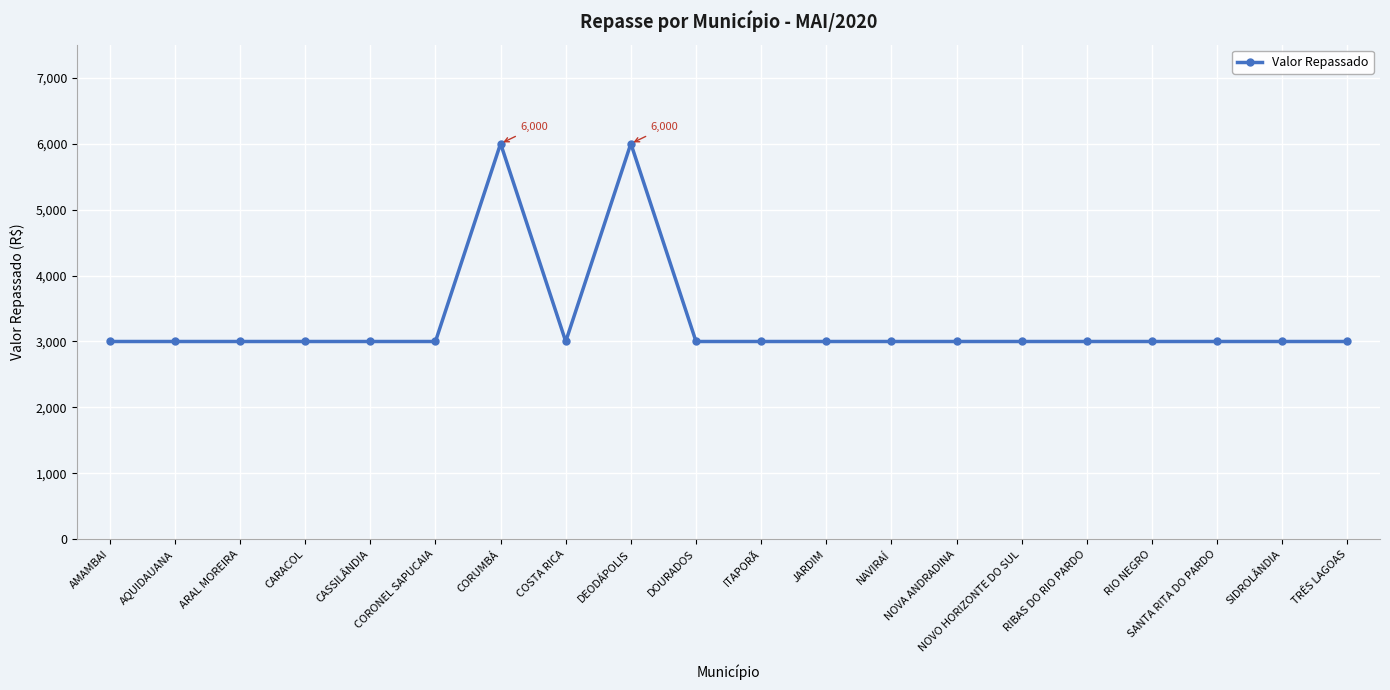

Is this an area chart (filled region under the line)?

No